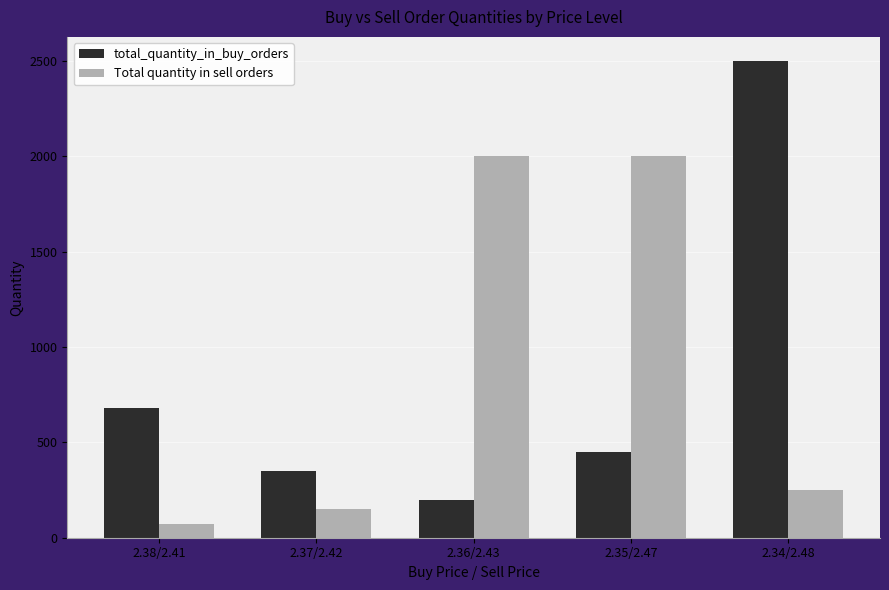

What is the difference between the Total quantity in sell orders values at 2.37/2.42 and 2.36/2.43?

1850